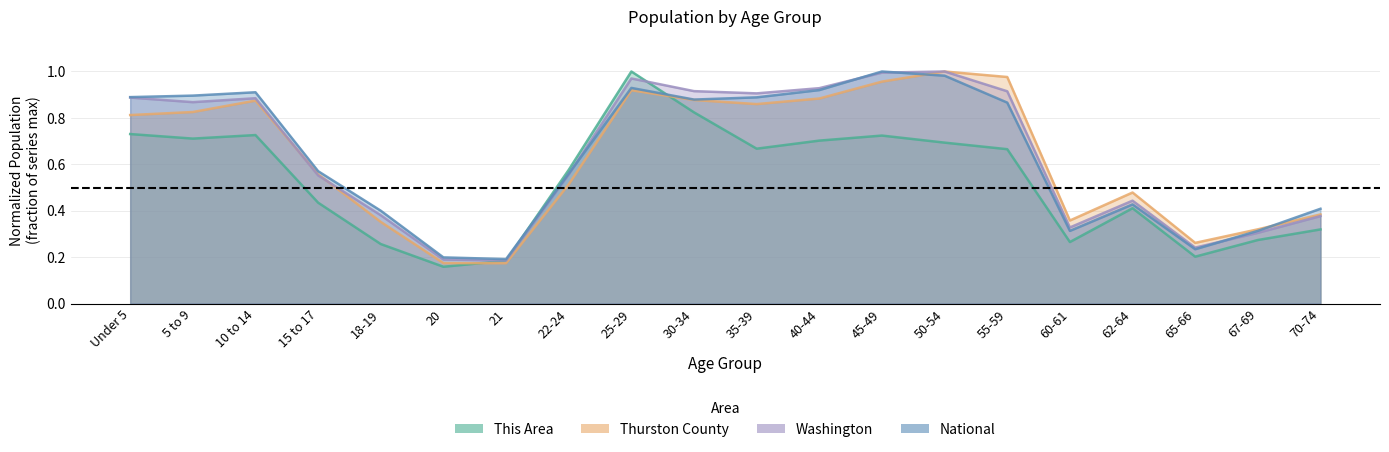

What is the difference between the Thurston County values at 30-34 and 18-19?

0.5